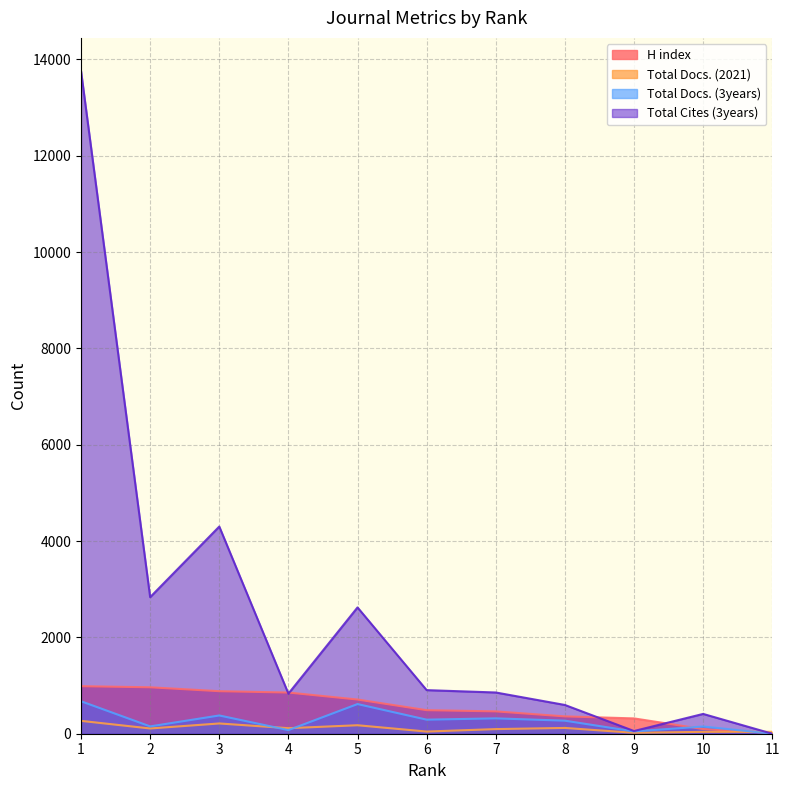

Reading left to right, transcribe all the data shown in this chart.

H index: 1=987	2=964	3=883	4=855	5=710	6=489	7=464	8=360	9=318	10=97	11=14
Total Docs. (2021): 1=267	2=109	3=213	4=115	5=176	6=45	7=96	8=120	9=19	10=39	11=40
Total Docs. (3years): 1=674	2=152	3=379	4=75	5=616	6=292	7=319	8=271	9=48	10=150	11=0
Total Cites (3years): 1=13758	2=2835	3=4301	4=832	5=2622	6=905	7=856	8=597	9=56	10=411	11=0